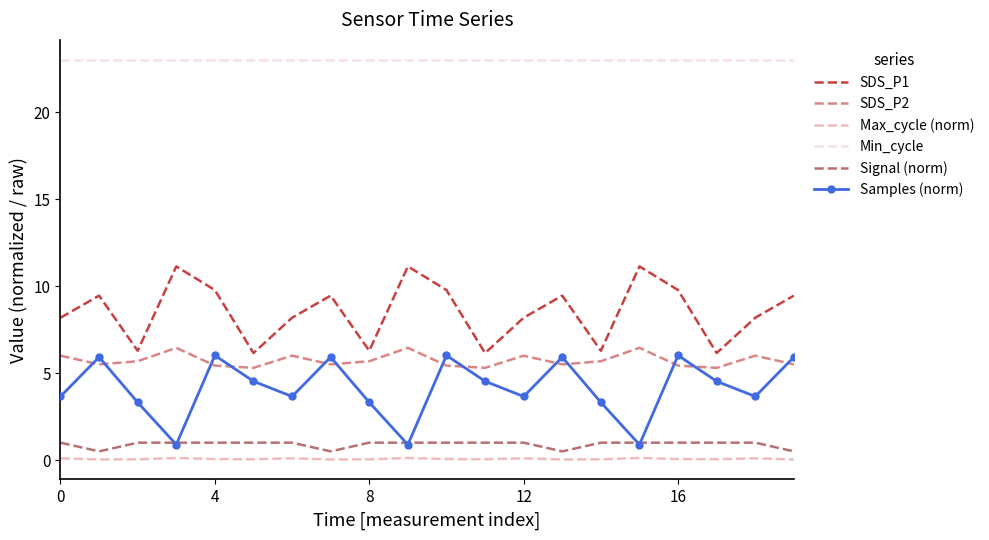

Which series has the largest total across all categories?

Min_cycle